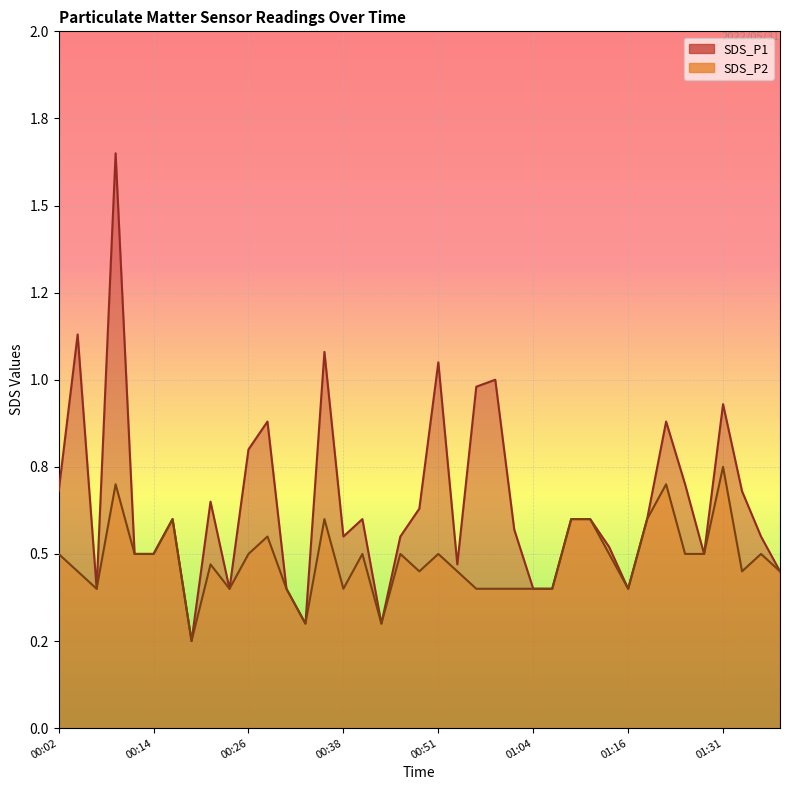

Where is SDS_P1 nearest to the value 0?

00:19